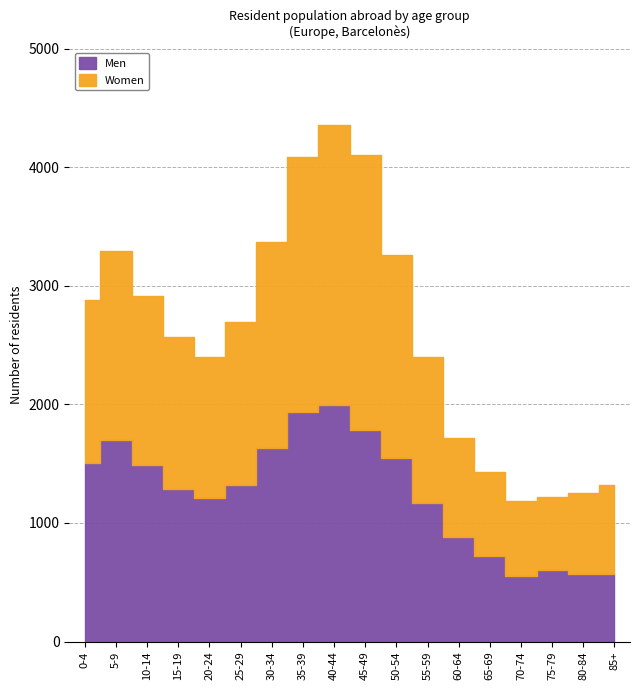

At how many categories does at least one series exceed 2301?

2